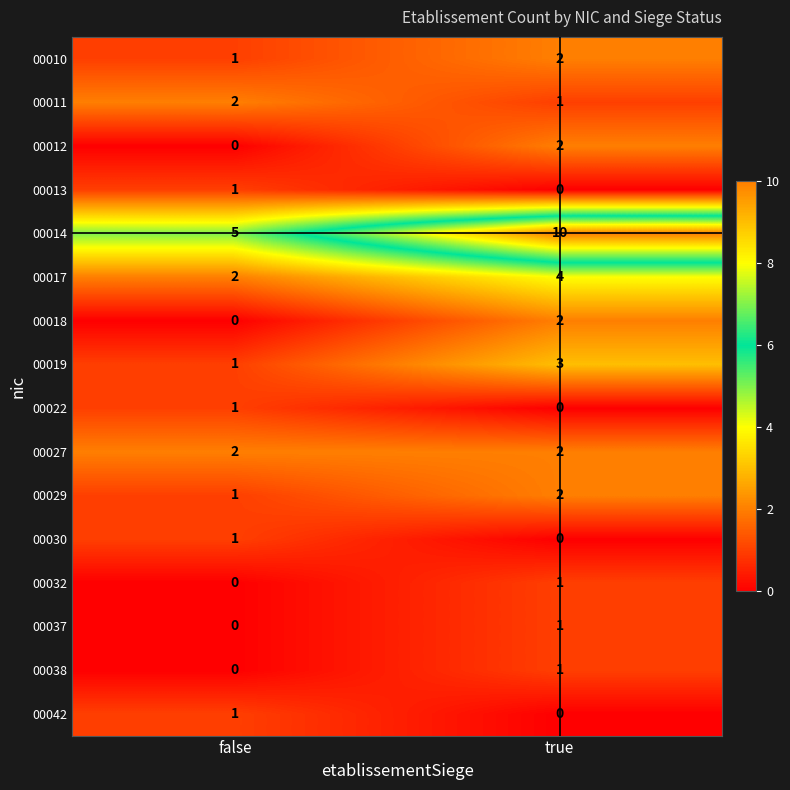

List the labels in order of 00011 value, smallest first.

true, false